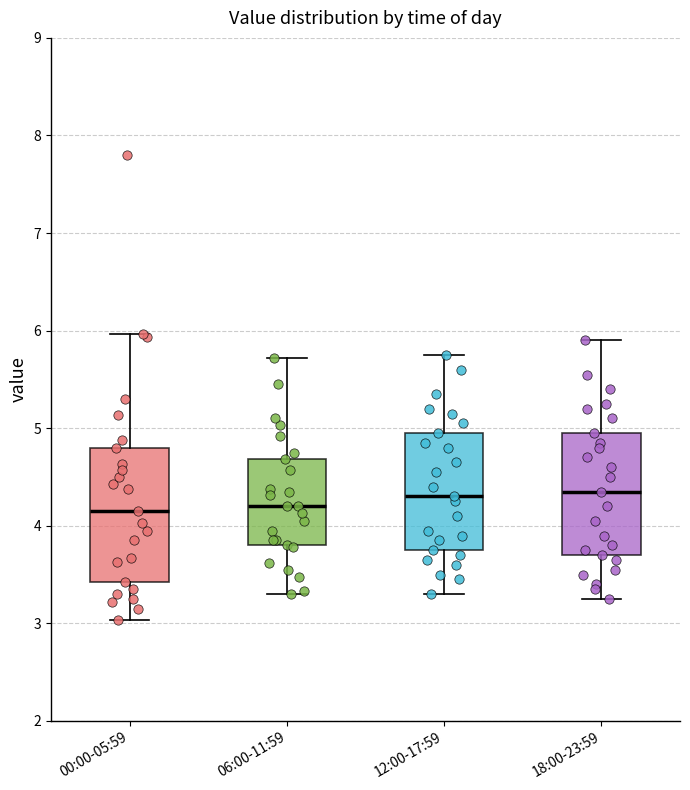

Comparing the boxes themselves (not the whiskers), which one is the tallest?

00:00-05:59